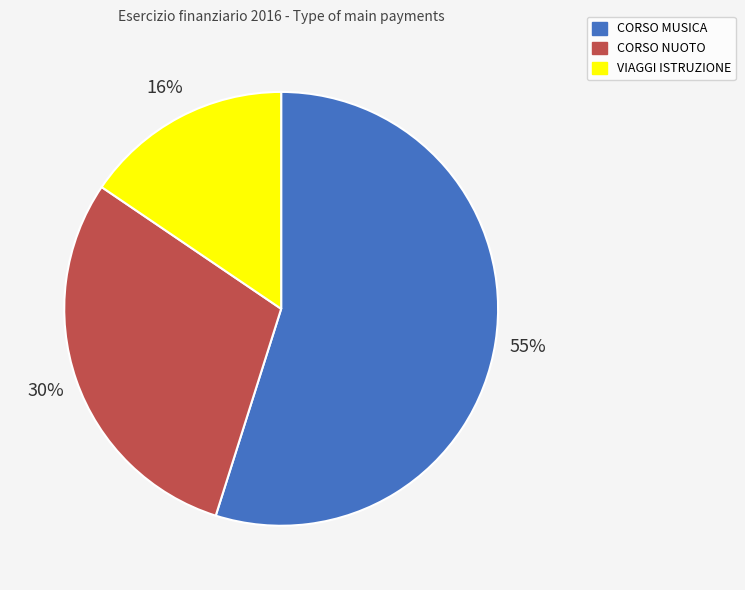

To the nearest percent, what is the difference between the largest and smallest slice percentages?

39%